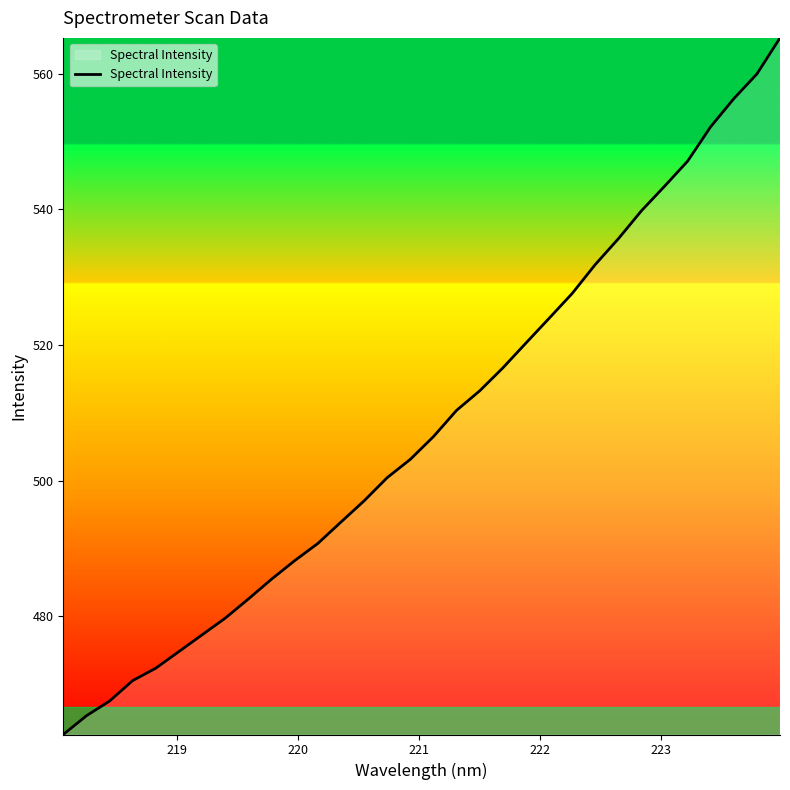

What is the difference between the maximum and minimum values?

102.7